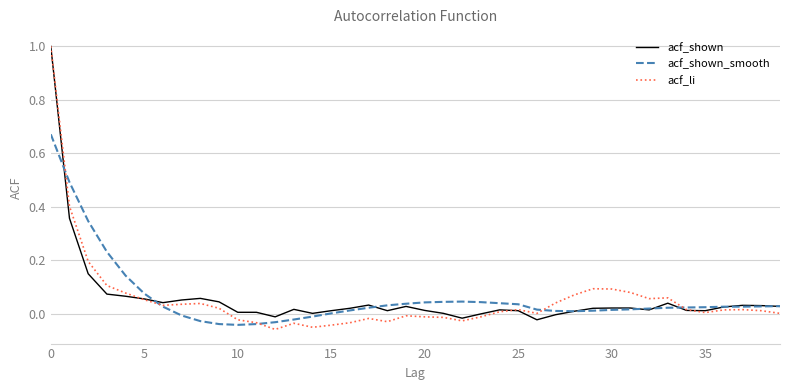

Which series has the largest range (max minus min)?

acf_li